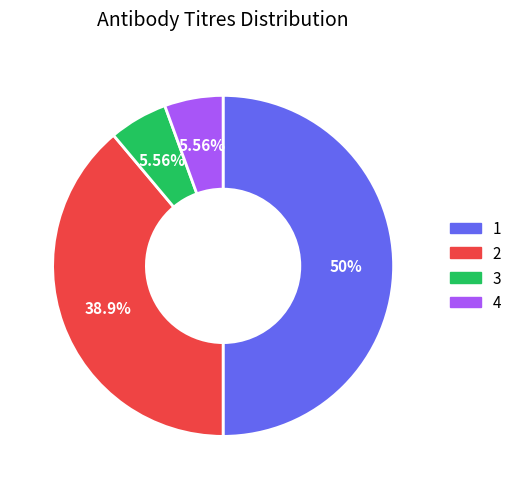

How many segments does this pie chart have?

4